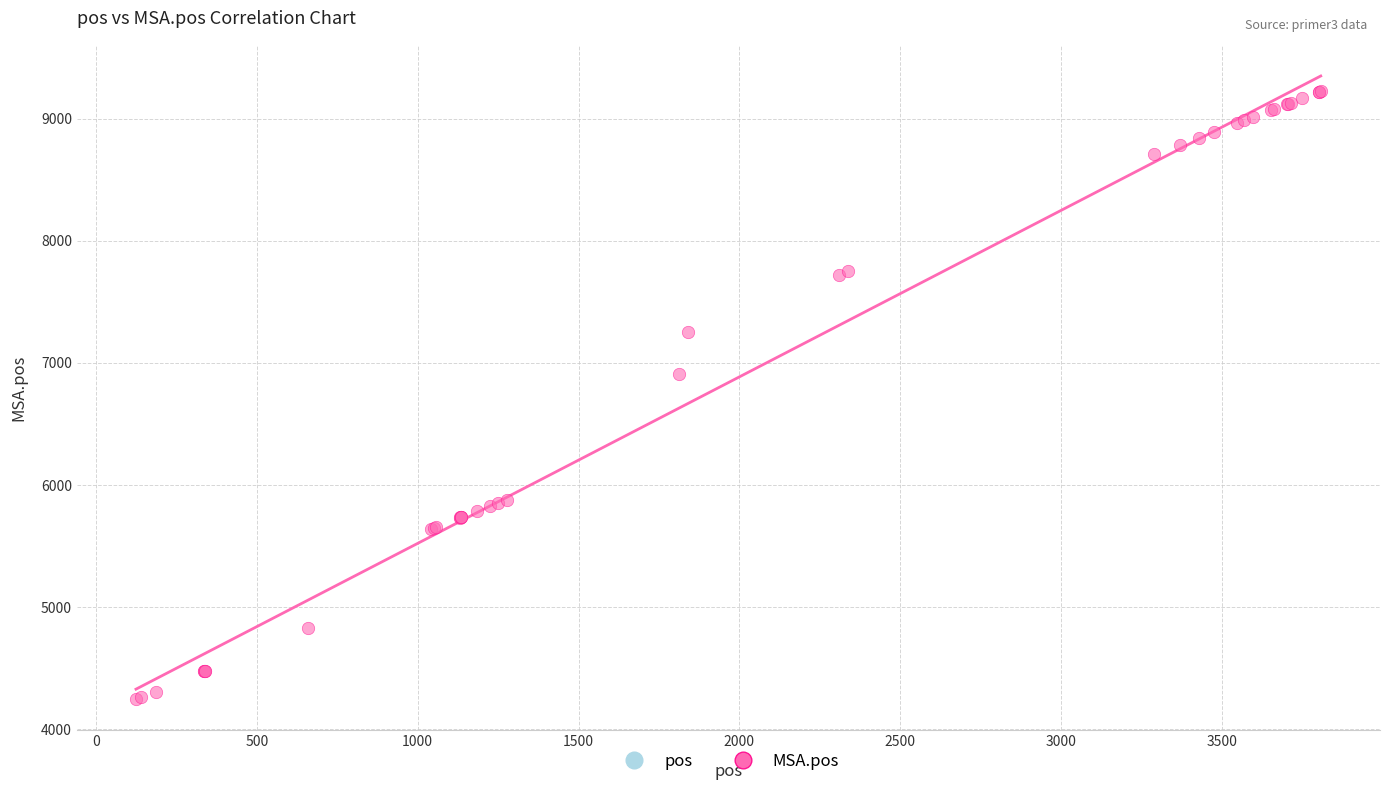

What Y value in the scatter plot is closest to 6736?

6908